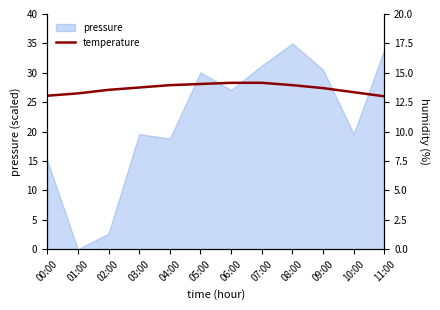

At which category is the sum across all series the highest?

07:00